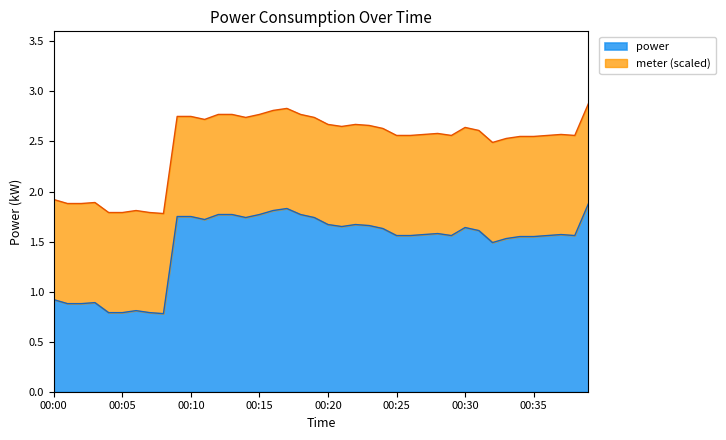

True or false: the data shows 2.8 at 00:24.

False